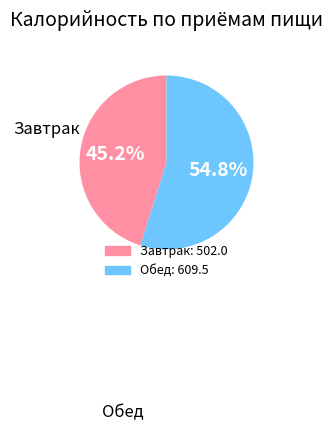

Is there a majority slice in this chart?

Yes